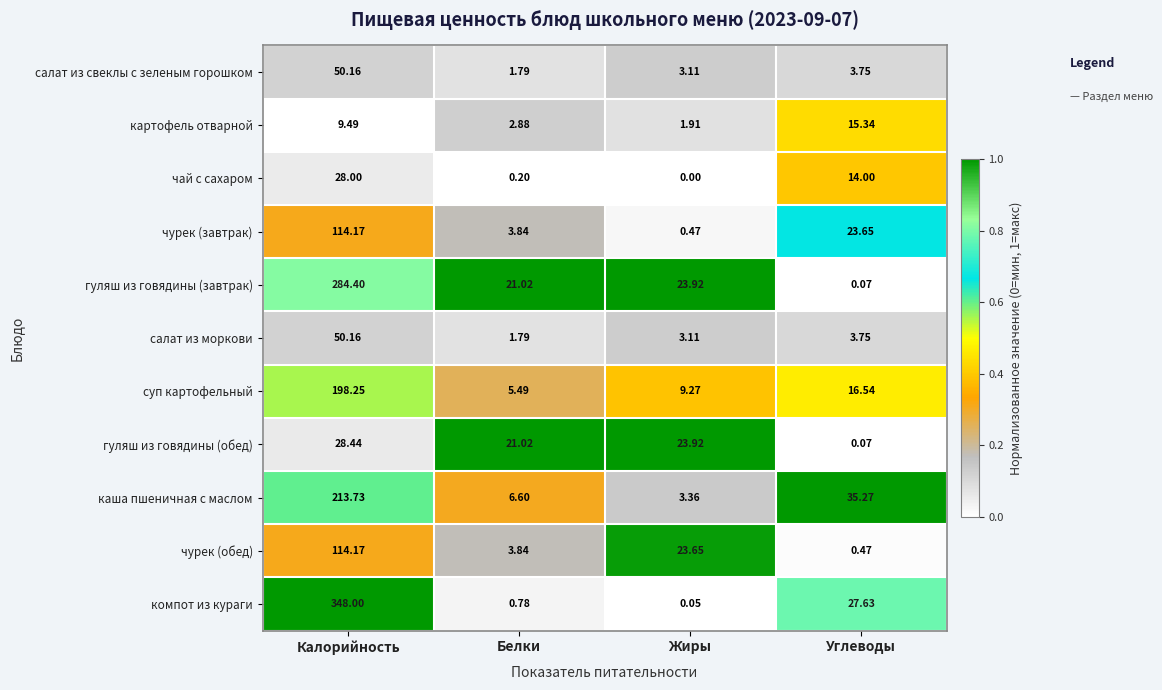

Rank the categories by гуляш из говядины (завтрак) value from highest to lowest.

Калорийность, Жиры, Белки, Углеводы